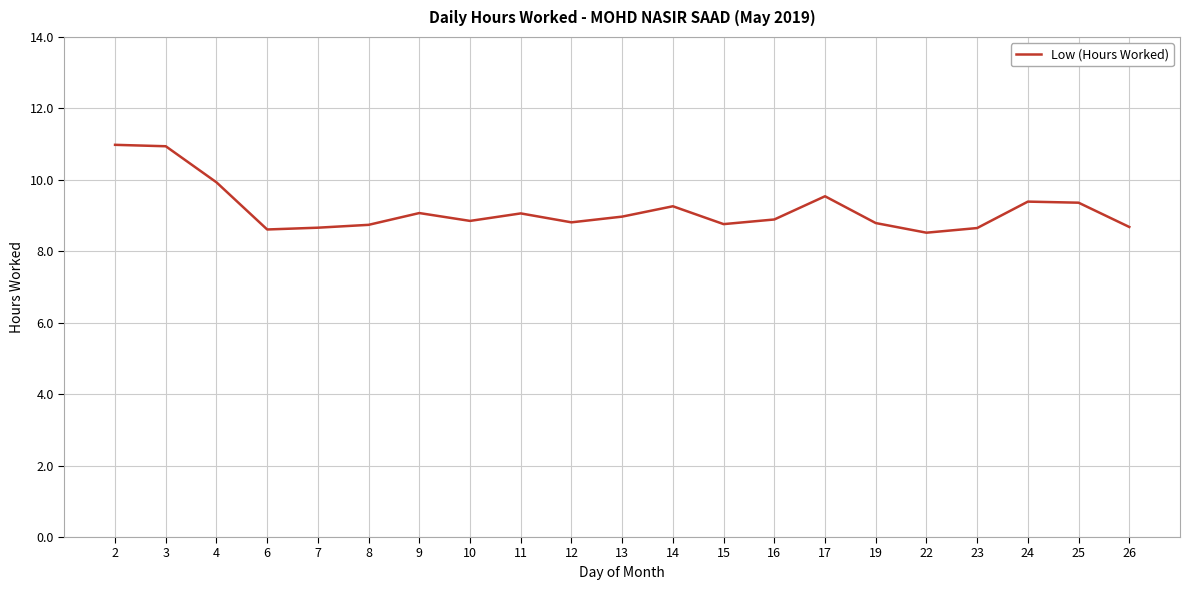

What is the change in value from 9 to 12?

-0.3